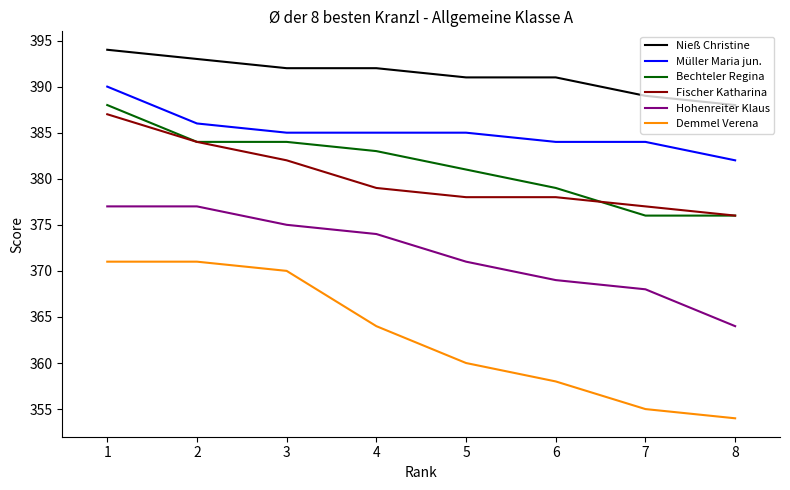

True or false: Müller Maria jun. has a value of 384 at 6.

True